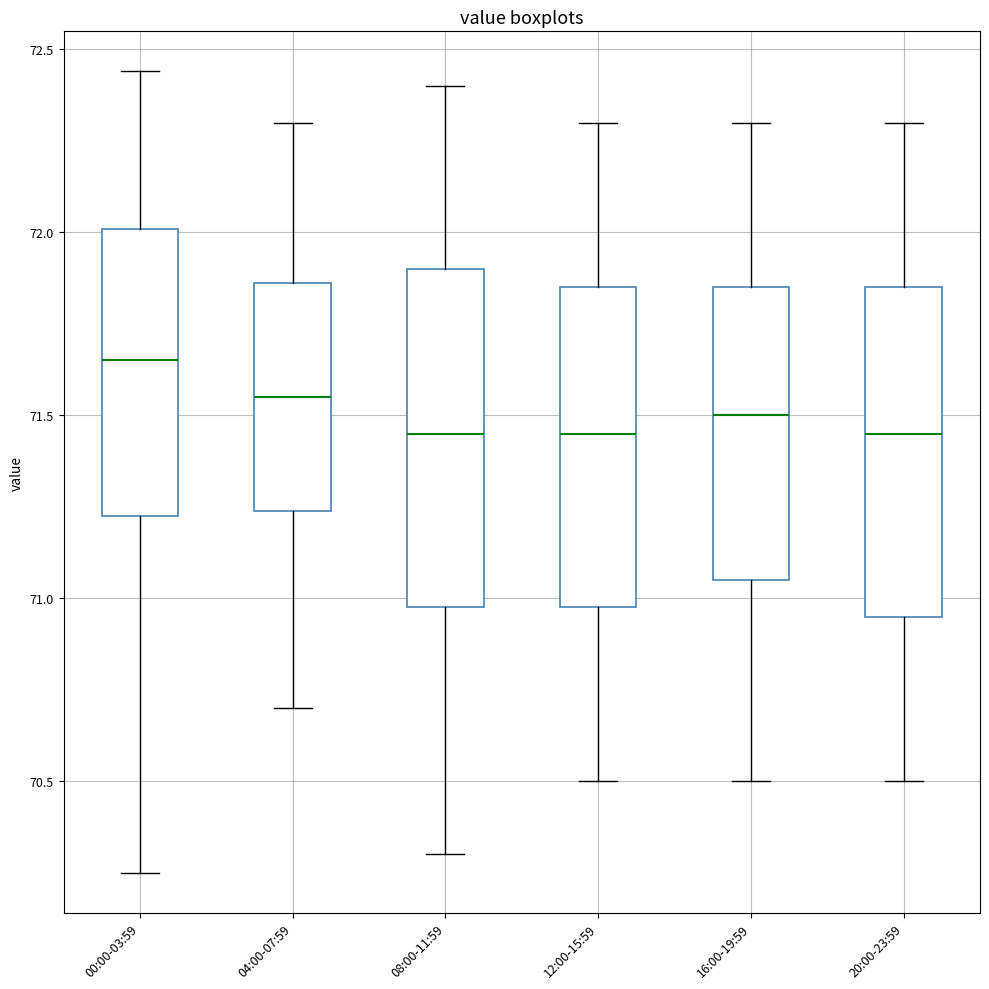

Where is the lower edge of the box for 20:00-23:59 on the y-axis? The values are not printed on the chart, so give them approximately, as read against the axis.

70.95